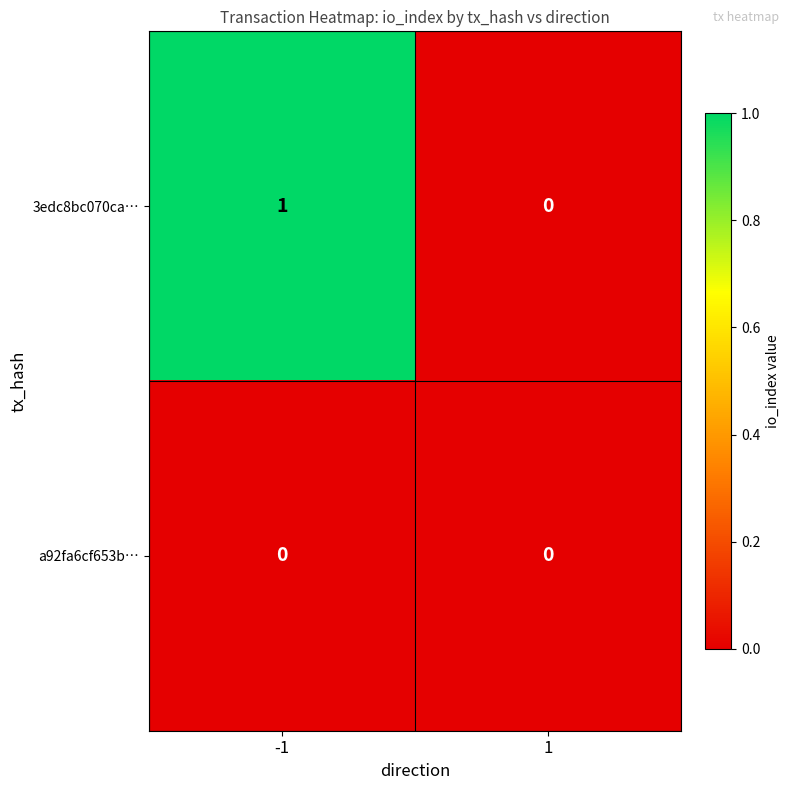

How many distinct data groups are displayed?

2